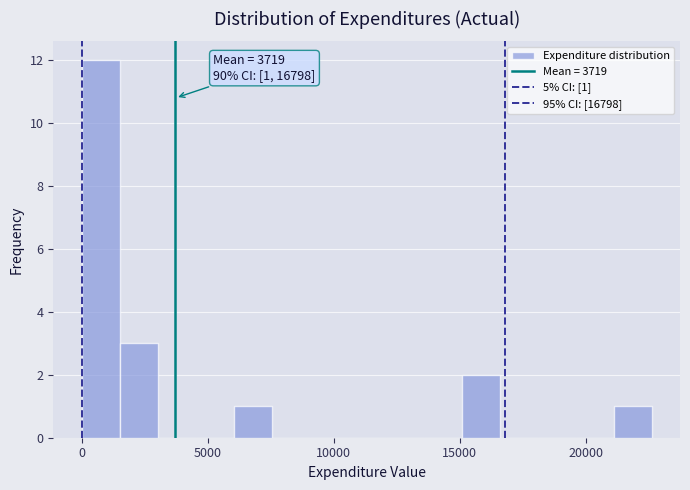

Around what value on the x-axis is the tallest bar? Give the approximate position of its centre, as read against the axis.

1000